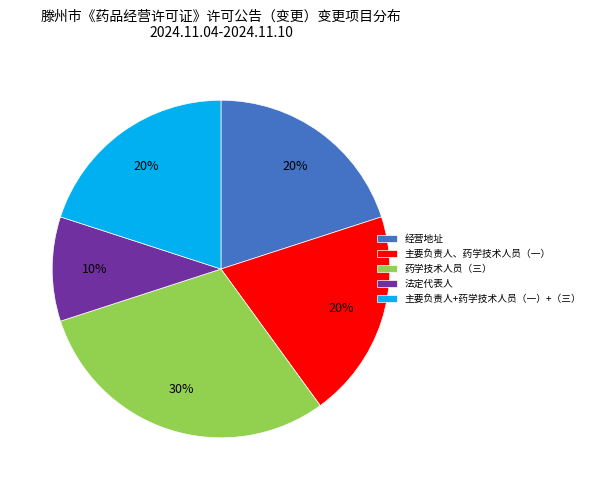

The 药学技术人员（三） slice represents 30% of the pie. True or false?

True